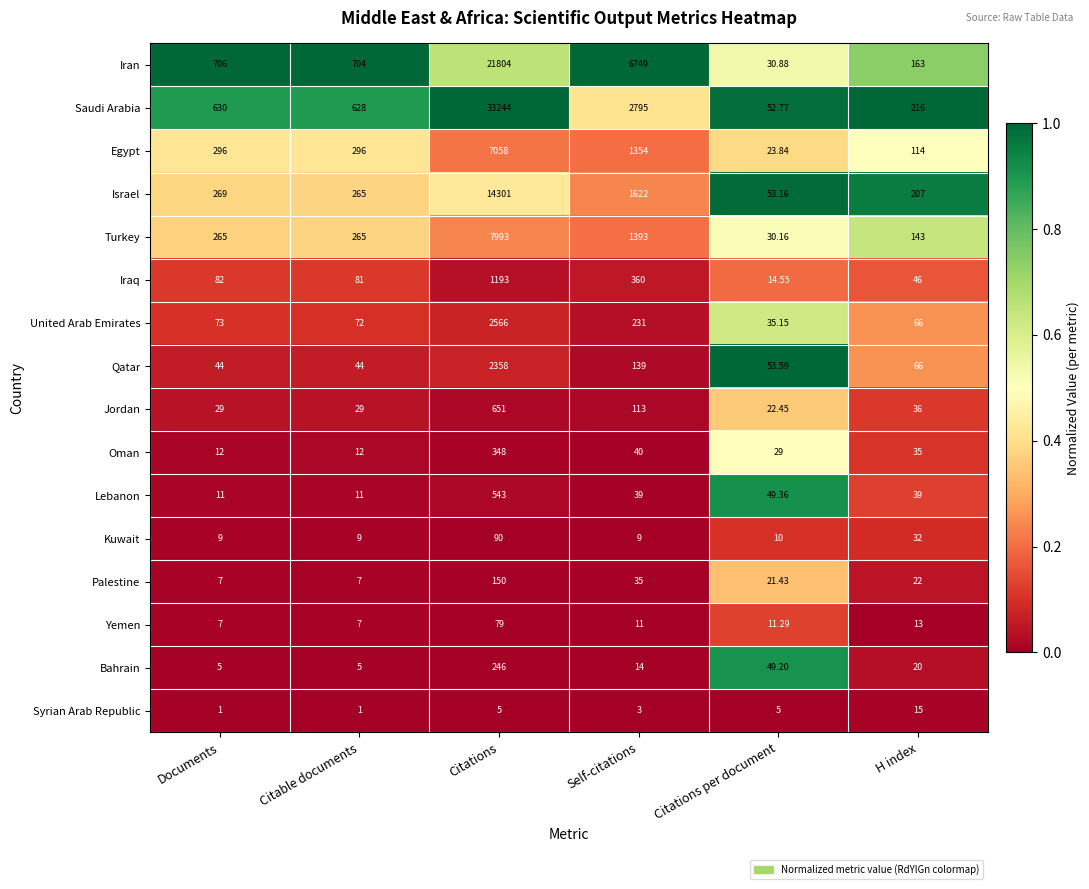

Which series has the largest total across all categories?

Saudi Arabia